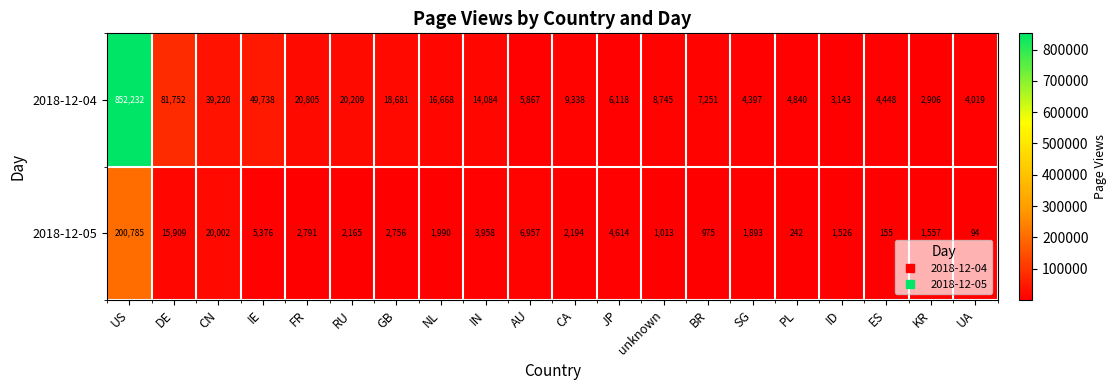

The 2018-12-05 series shows 4614 at JP. True or false?

True